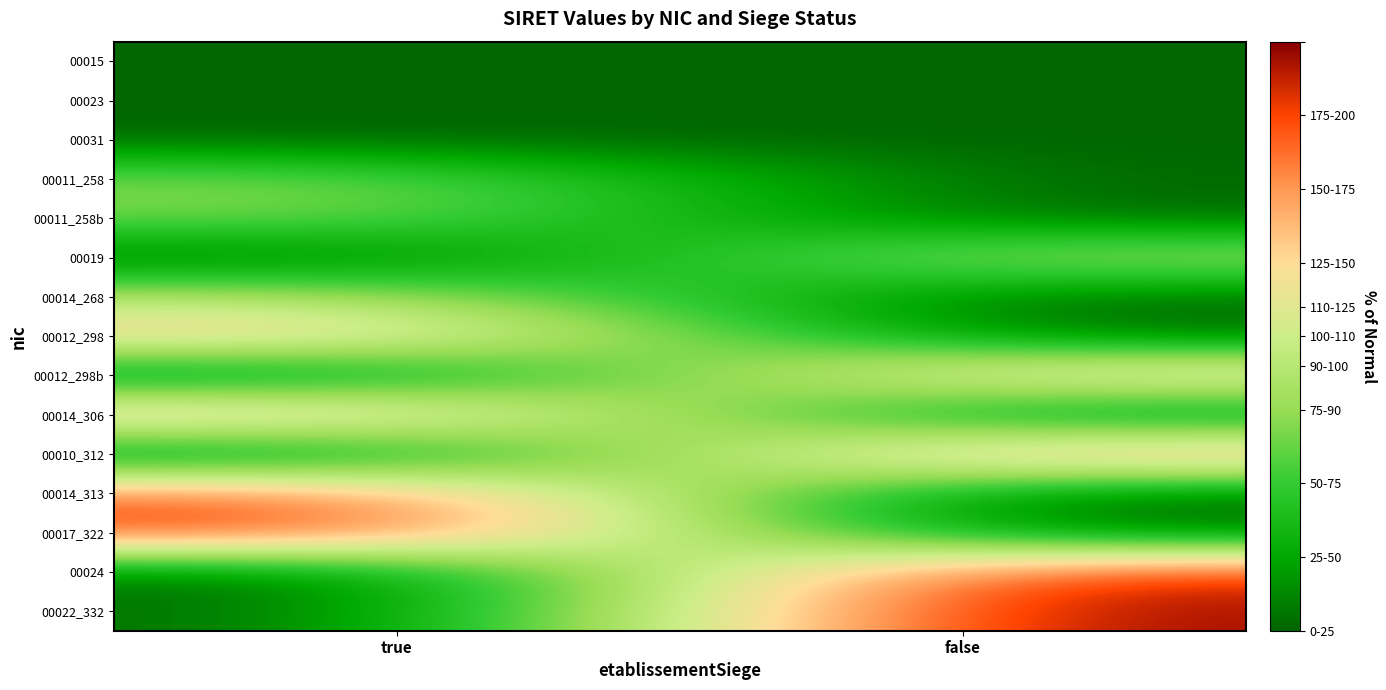

Reading left to right, what are all the values shown in this chart?

00015: true=0.0	false=0.0
00023: true=0.0	false=0.0
00031: true=0.0	false=0.0
00011_258: true=70.3	false=0.0
00011_258b: true=70.3	false=0.0
00019: true=0.0	false=87.9
00014_268: true=87.9	false=0.0
00012_298: true=140.6	false=0.0
00012_298b: true=0.0	false=140.7
00014_306: true=154.6	false=0.0
00010_312: true=0.0	false=163.7
00014_313: true=165.6	false=0.0
00017_322: true=182.9	false=0.0
00024: true=0.0	false=185.2
00022_332: true=0.0	false=200.0